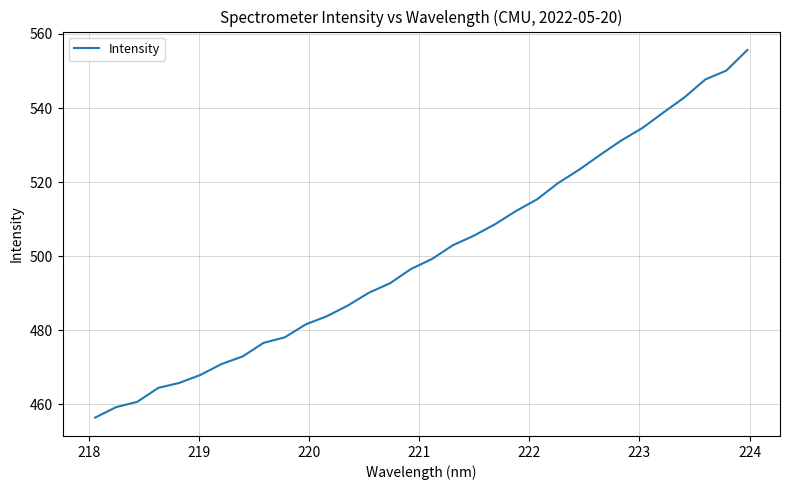

What is the greatest value displayed?

555.7